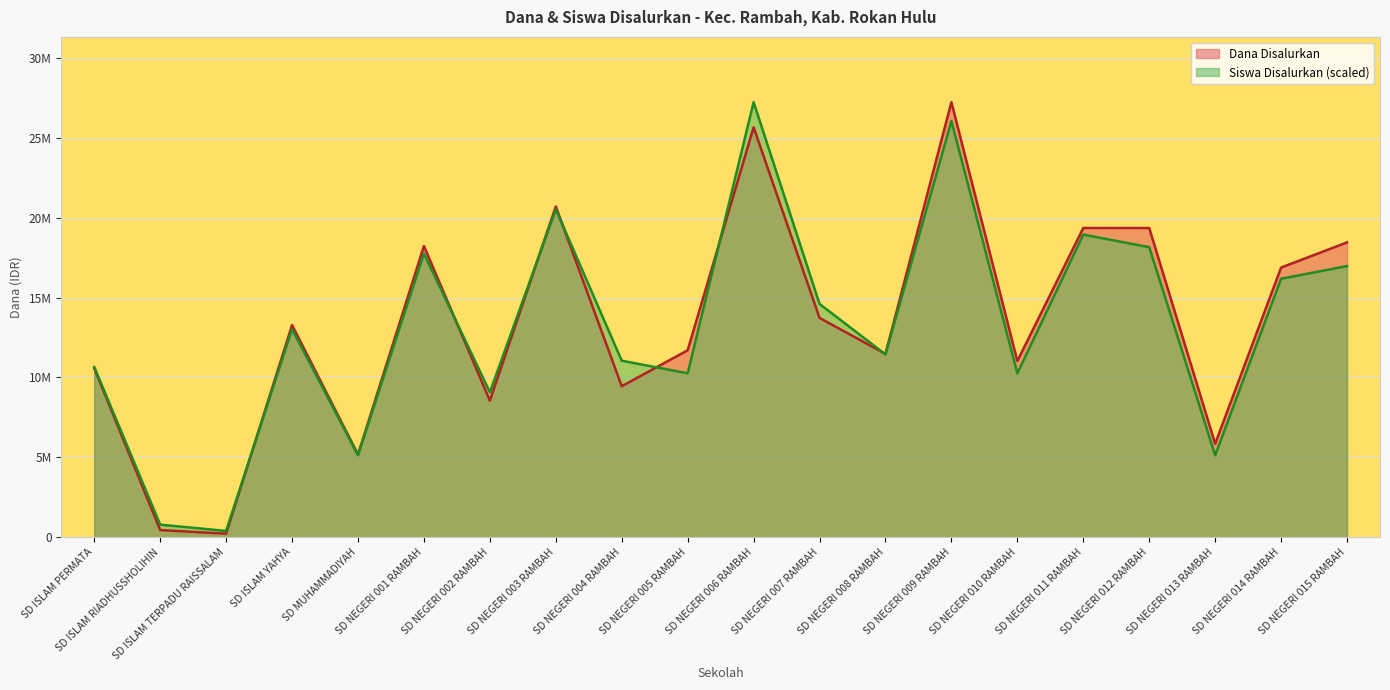

What is the label of the 10th point from the left?

SD NEGERI 005 RAMBAH